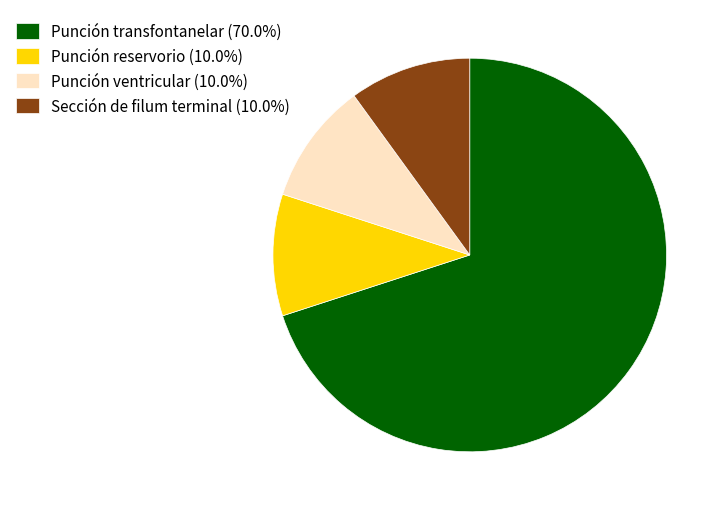

How many segments does this pie chart have?

4